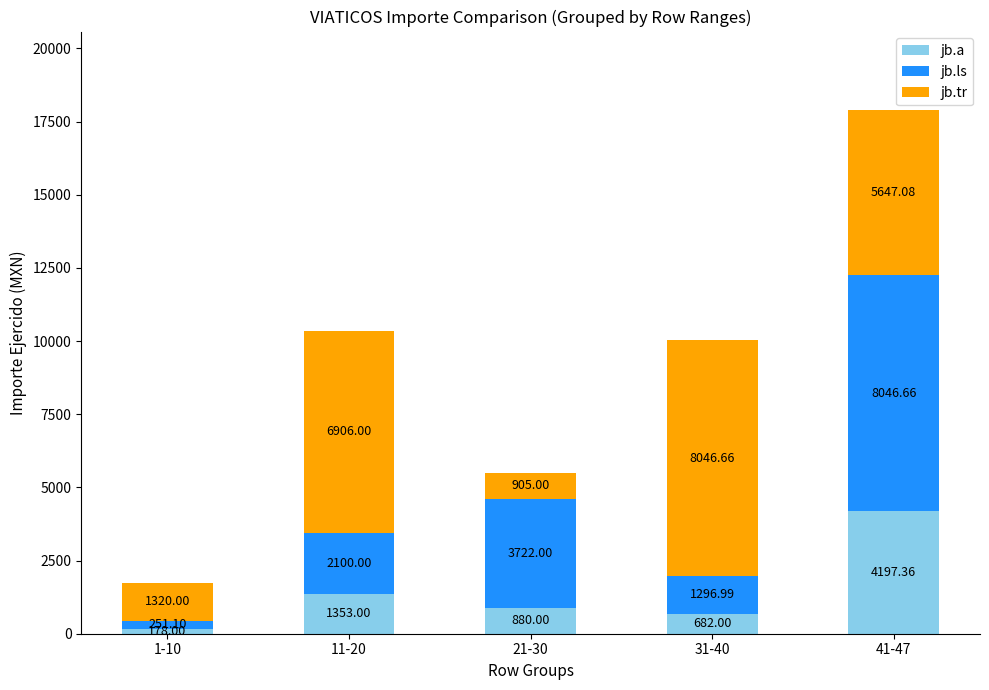

What is the sum of the jb.a values at 1-10 and 41-47?

4375.4